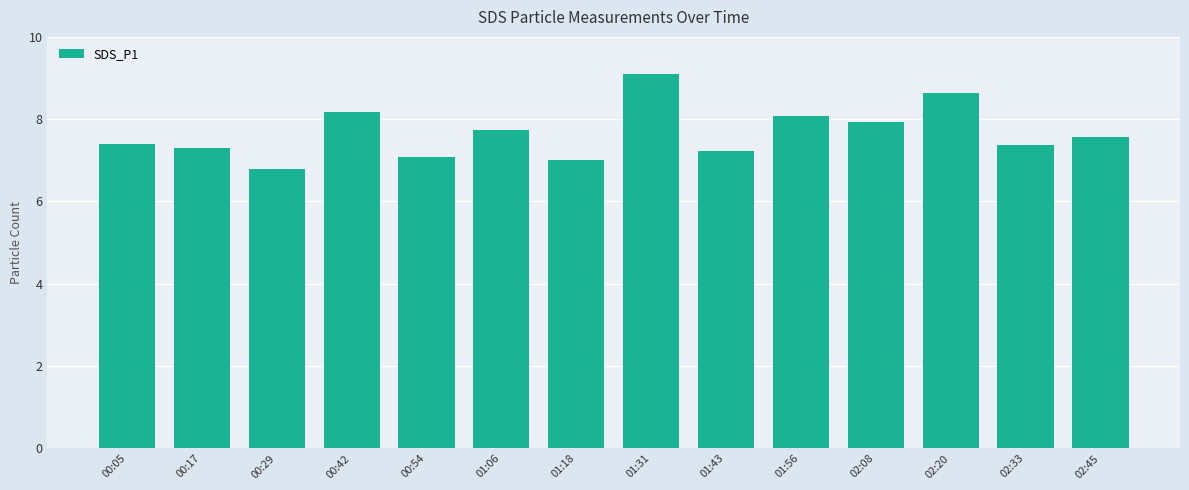

Reading right to left, what are all the values shown in this chart?

02:45=7.6	02:33=7.4	02:20=8.6	02:08=7.9	01:56=8.1	01:43=7.2	01:31=9.1	01:18=7.0	01:06=7.7	00:54=7.1	00:42=8.2	00:29=6.8	00:17=7.3	00:05=7.4